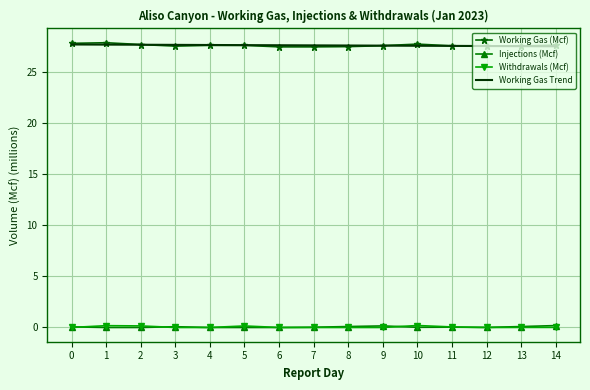

What is the greatest value displayed?

27.8